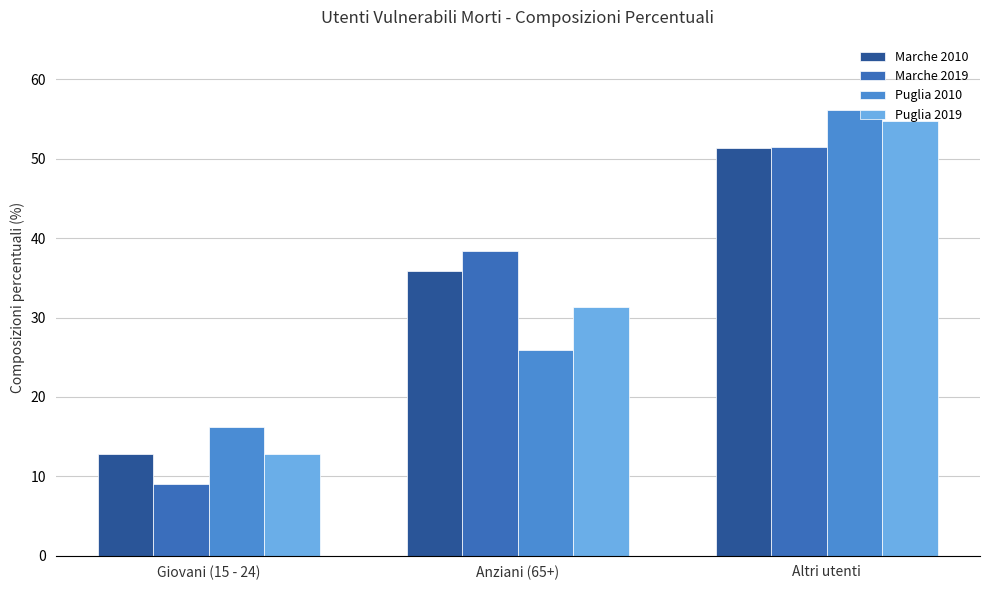

What is the smallest value displayed?

9.1